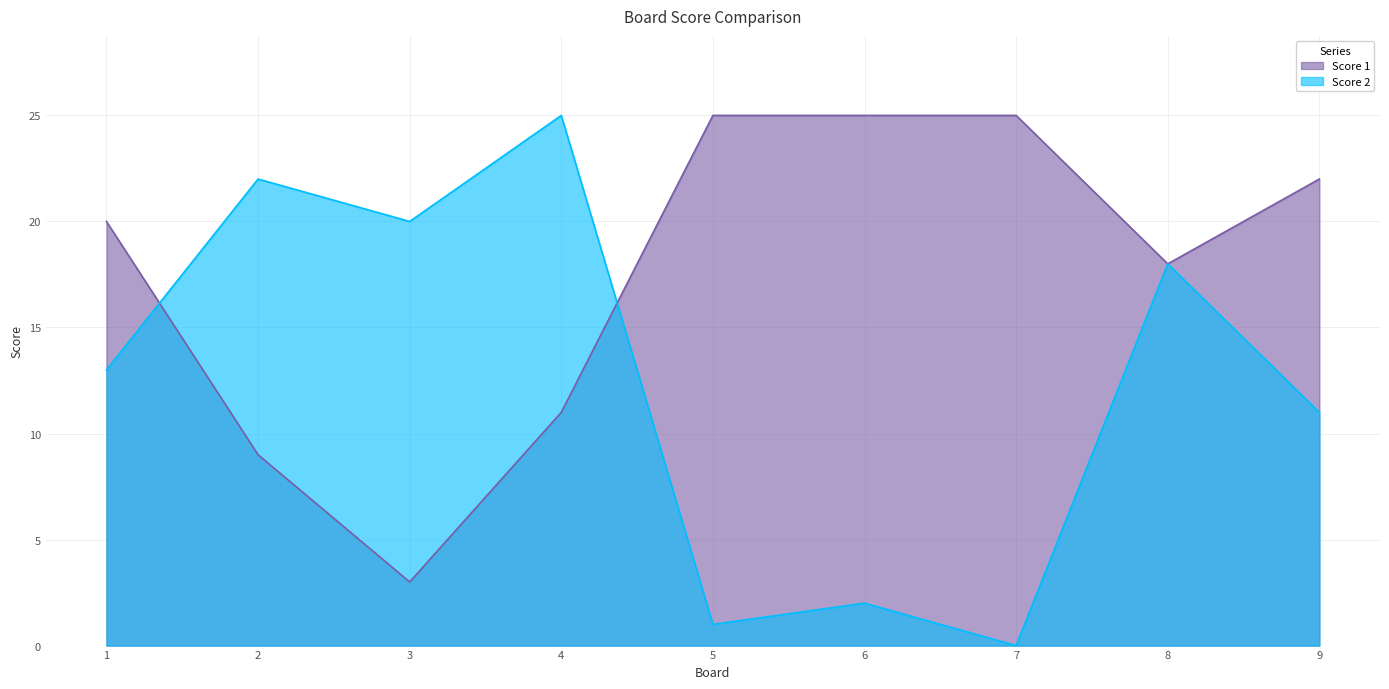

How many data points in Score 2 are above 13?

4